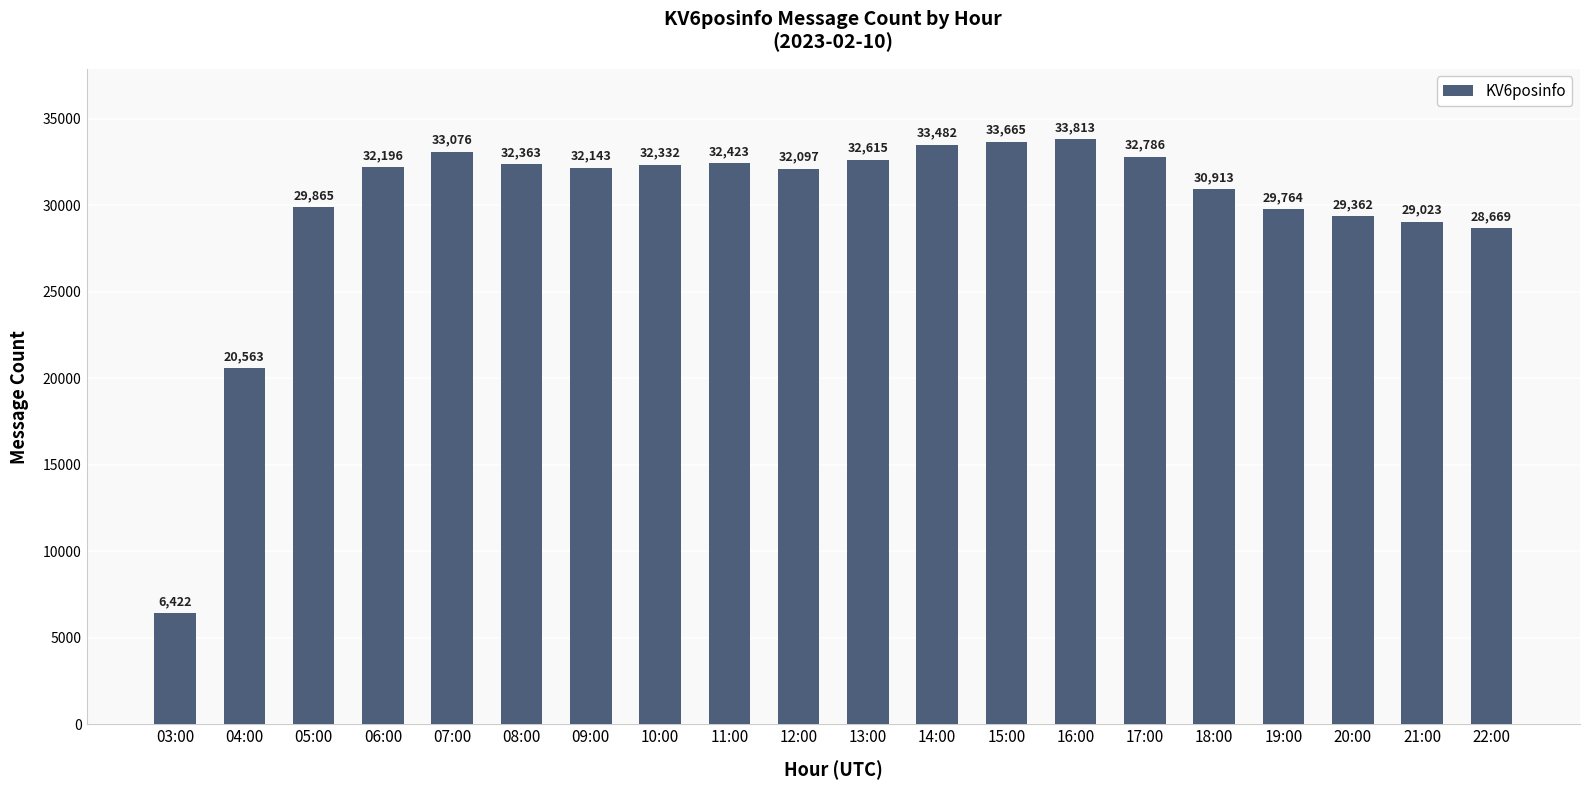

Where is the data nearest to the value 20117?

04:00